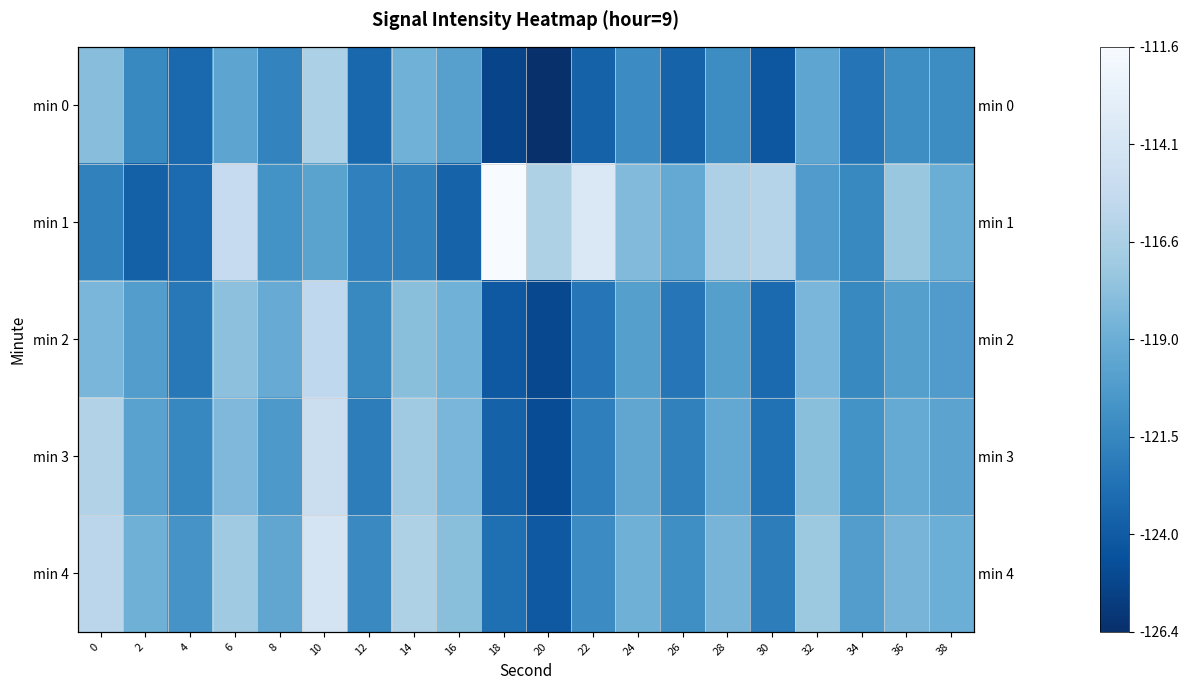

True or false: min 1 has a value of -119.3 at 26.

True